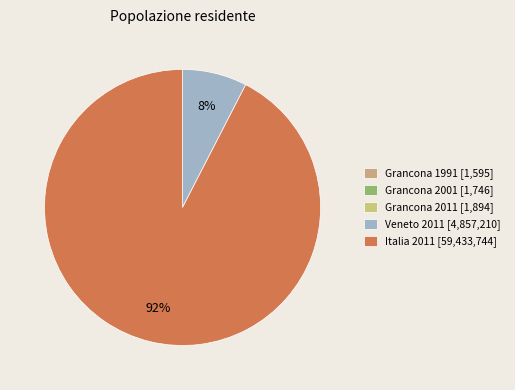

The Grancona 2011 slice represents 9% of the pie. True or false?

False